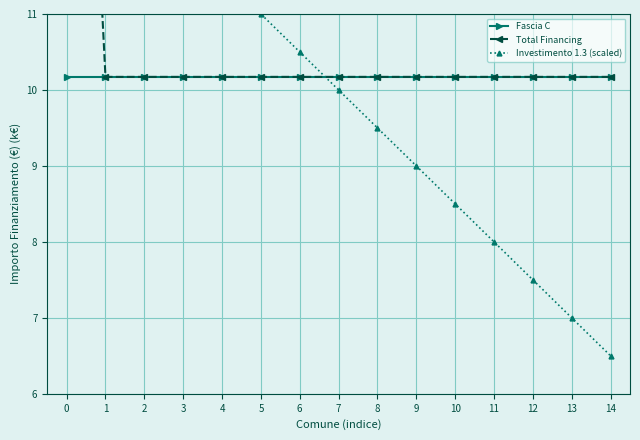

What is the smallest value displayed?

6.5